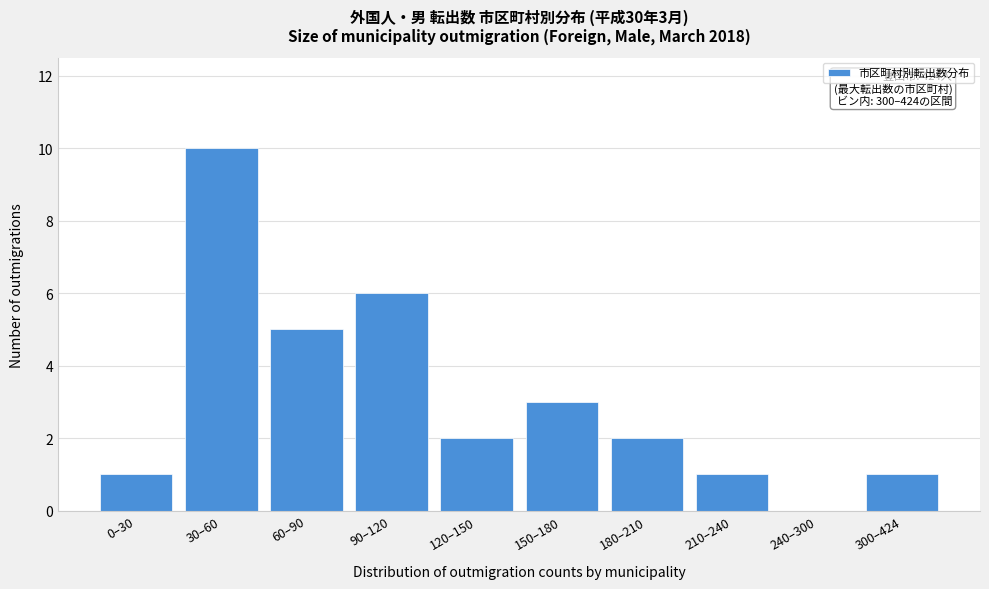

Reading left to right, extract all data points from this chart.

0–30=1	30–60=10	60–90=5	90–120=6	120–150=2	150–180=3	180–210=2	210–240=1	240–300=0	300–424=1